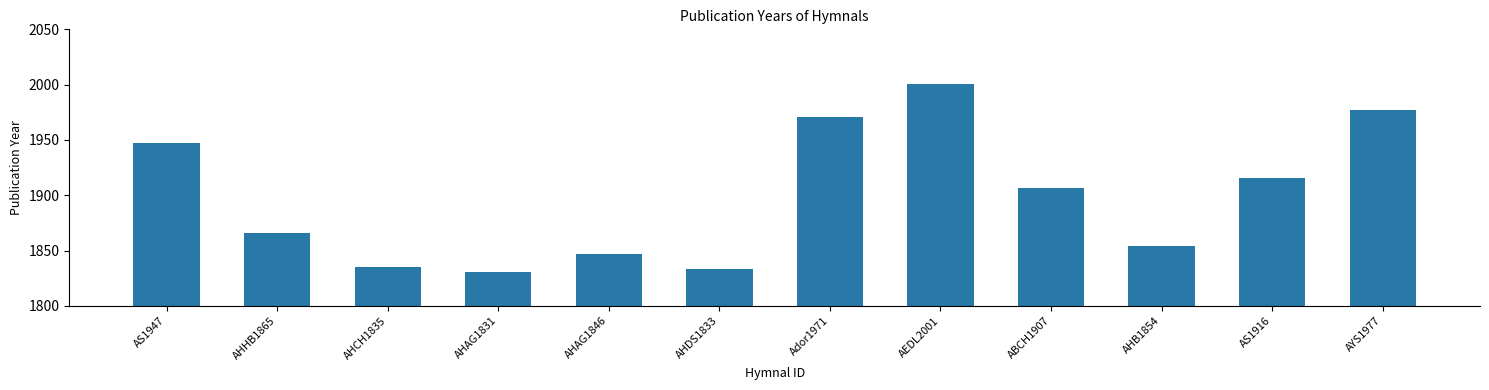

Approximately how many times larger is the value at Ador1971 compared to AHDS1833?

1.1